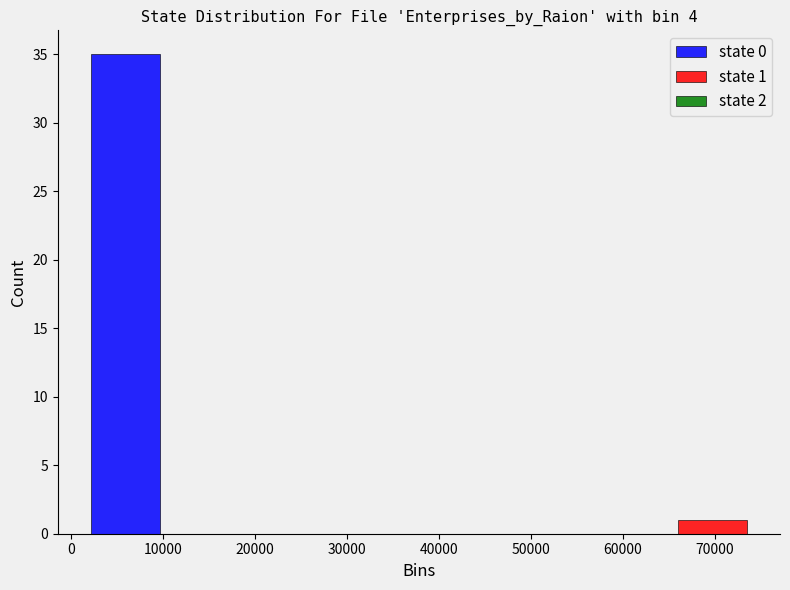

In the state 1 series, which range on the x-axis has the tallest bar?

57000 to 75000